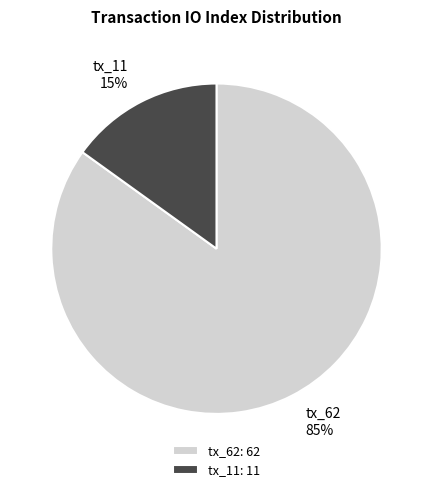

Count the number of slices in the pie.

2